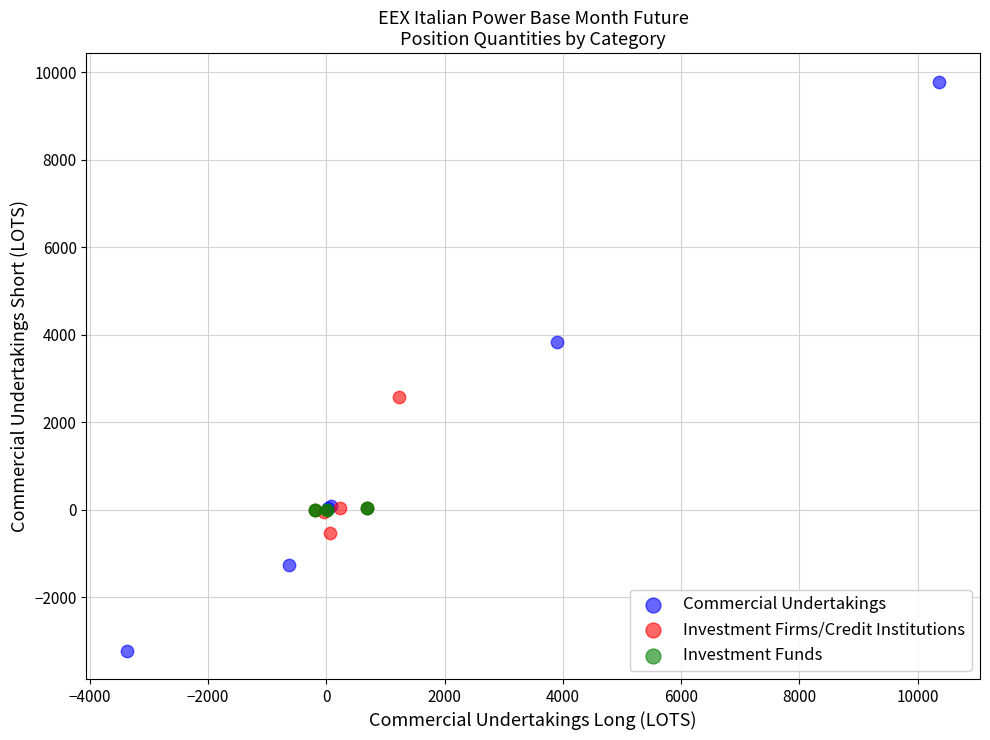

Which series contains the highest Y value?

Commercial Undertakings